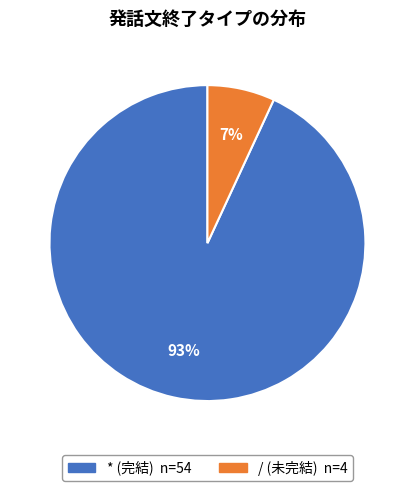

Between * and /, which is larger?

*